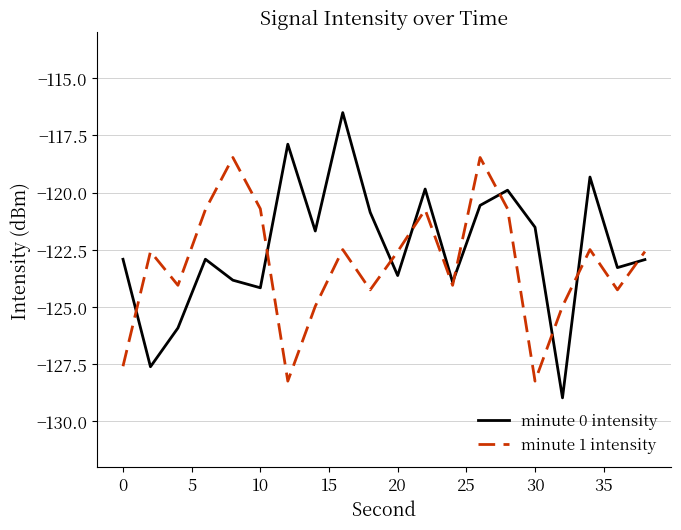

How many lines are shown in the chart?

2